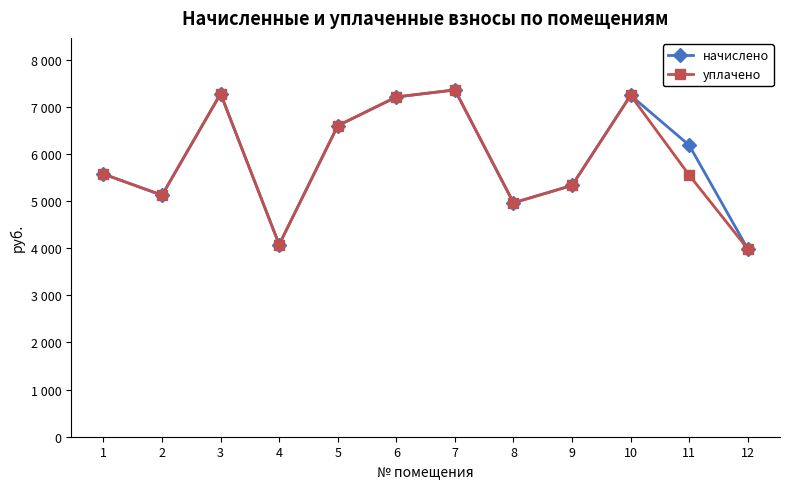

Does the chart have visible grid lines?

No